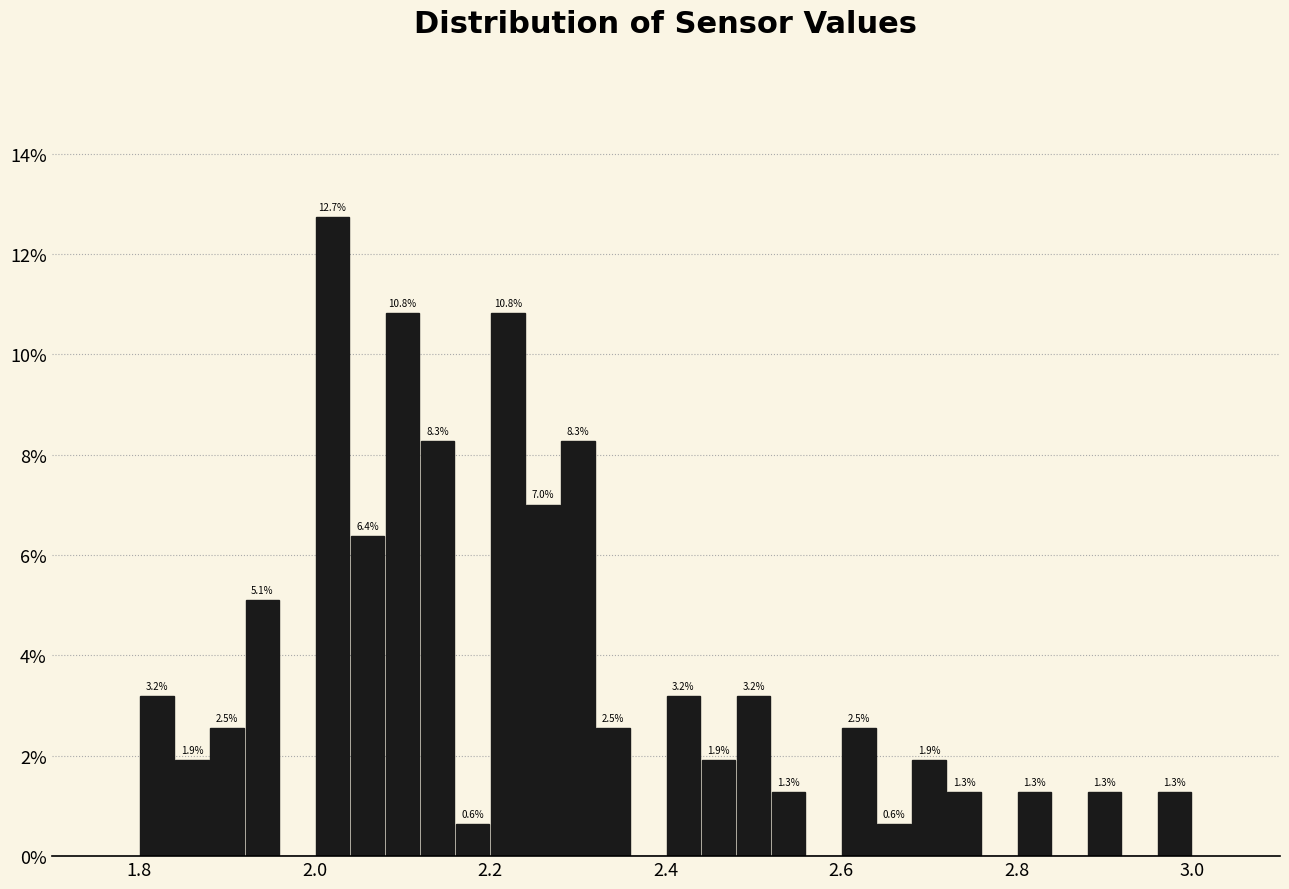

Read against the x-axis, roughly where is the centre of the tallest bar?

2.02